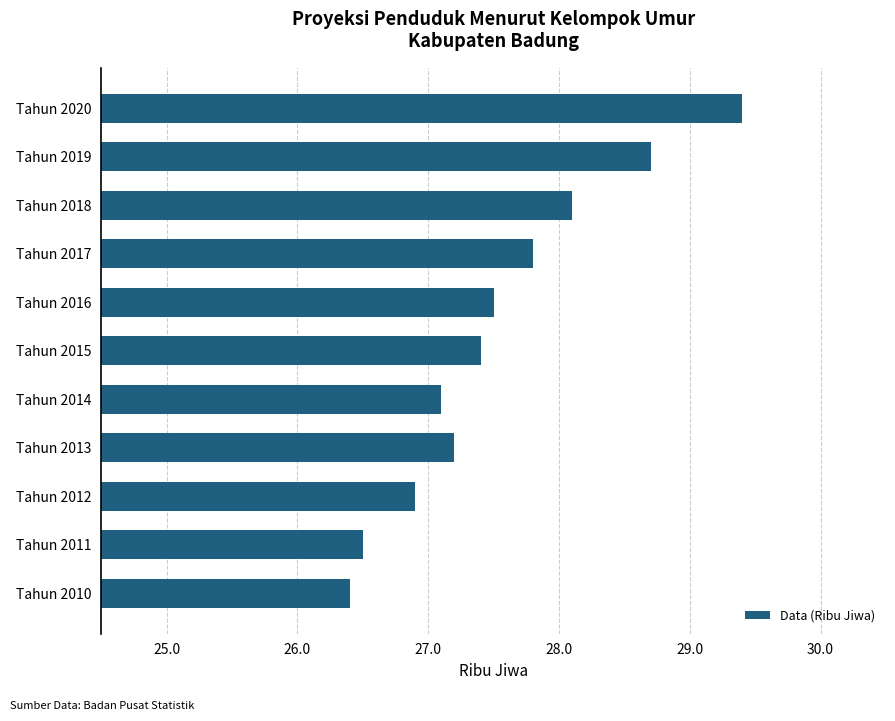

At which category does the chart reach its minimum across all series?

Tahun 2010